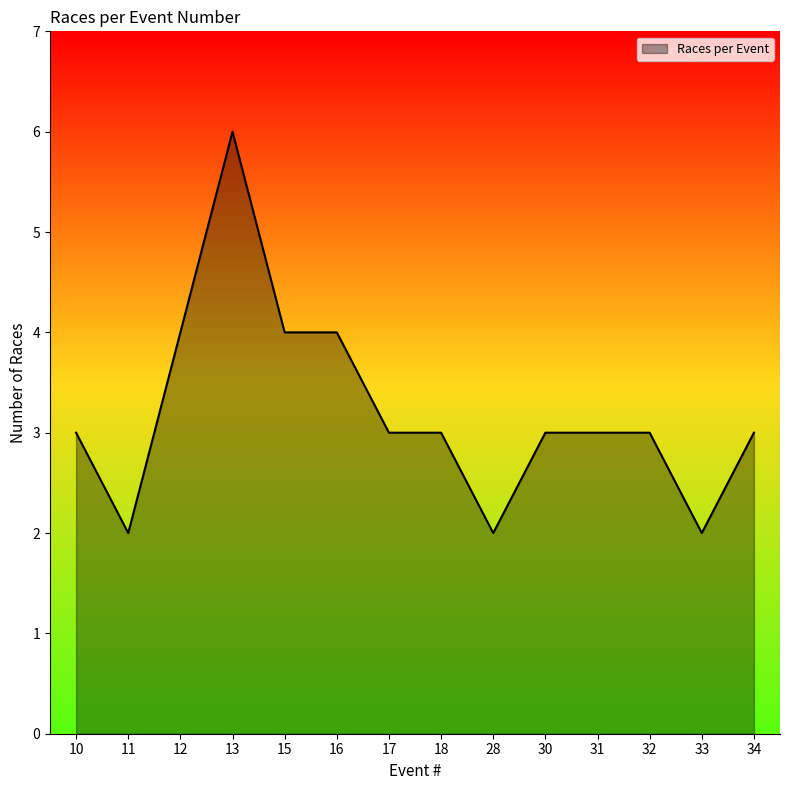

What value does the data have at 11?

2